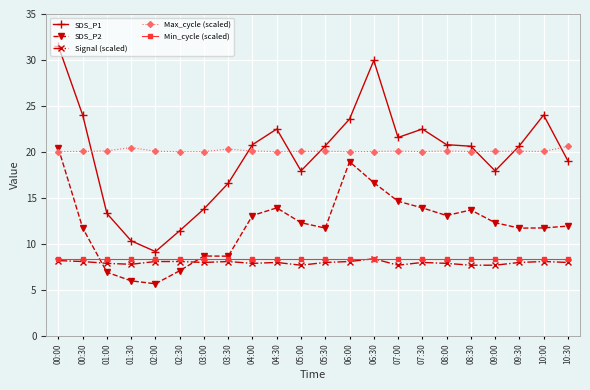

How many times do Signal (scaled) and SDS_P2 cross each other?

2